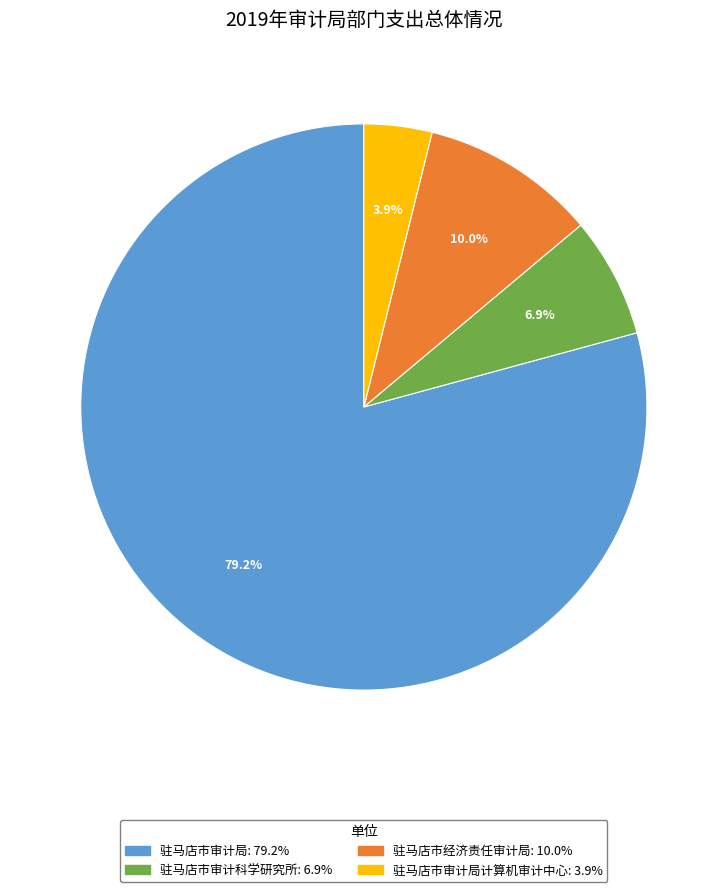

Is there a majority slice in this chart?

Yes